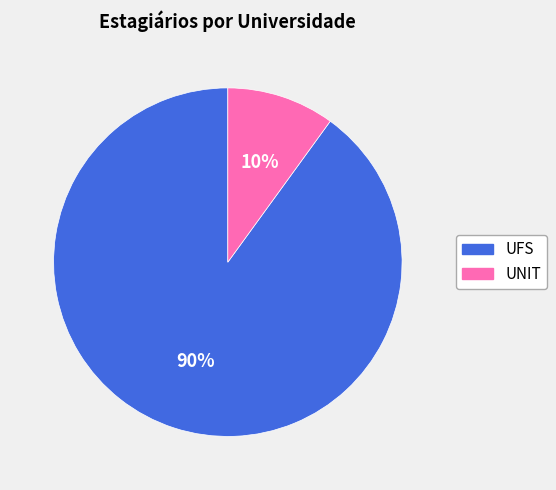

What percentage is the UNIT slice, to the nearest percent?

10%